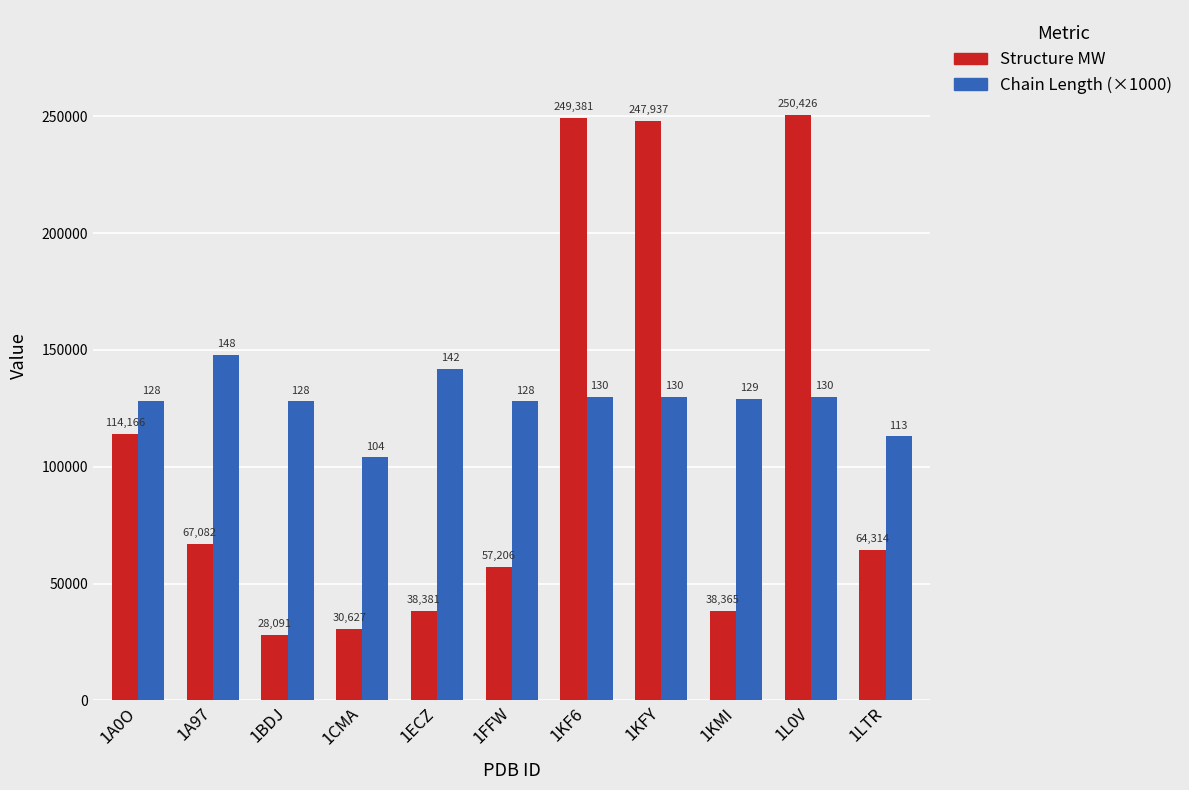

What is the sum of all Structure MW values?

1185981.1